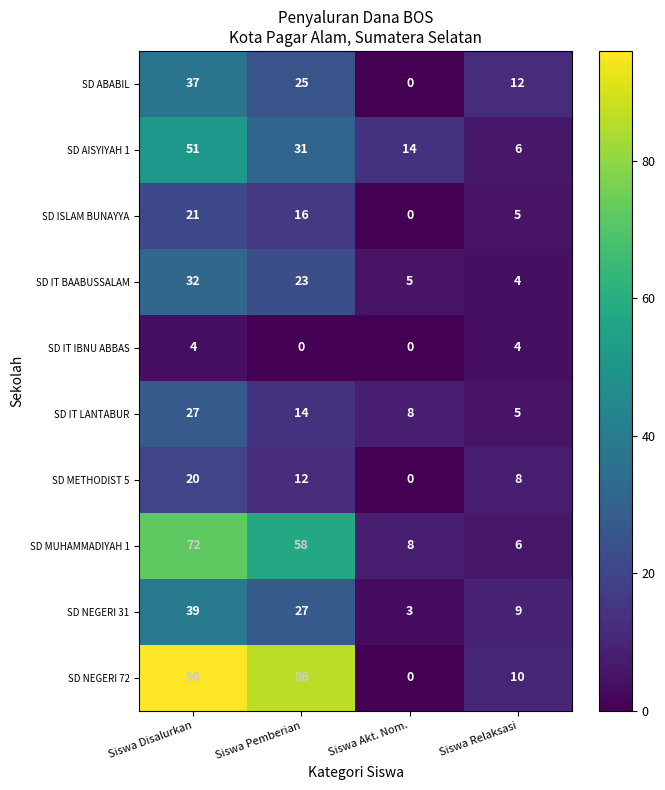

True or false: SD AISYIYAH 1 has a value of 51 at Siswa Disalurkan.

True